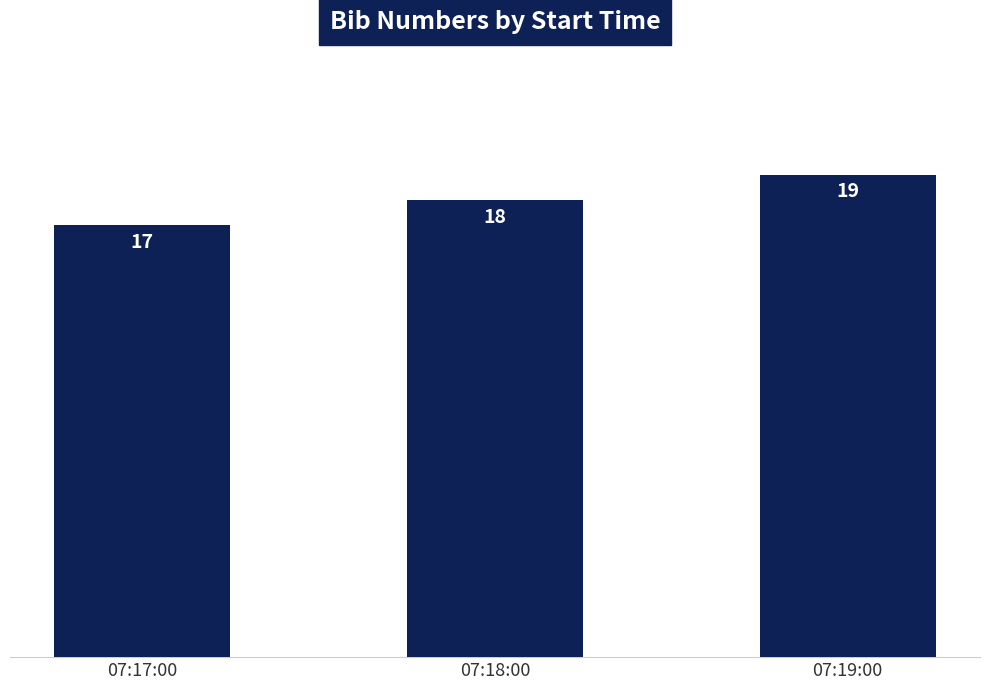

List the labels in order of value, smallest first.

07:17:00, 07:18:00, 07:19:00